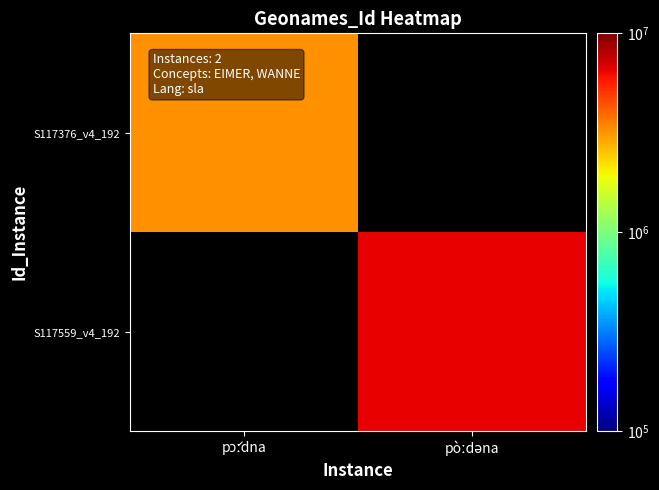

Which category has the highest value across all series?

pòːdəna